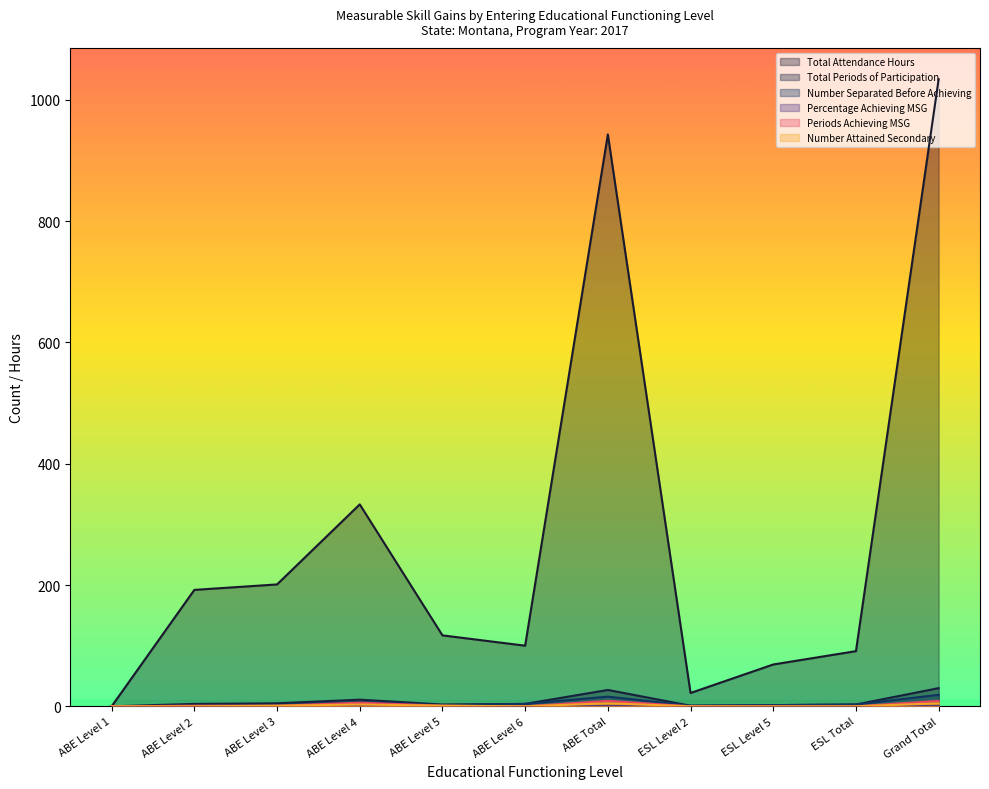

At ESL Level 5, list the series in order from largest to smallest.

Total Attendance Hours, Total Periods of Participation, Number Separated Before Achieving, Percentage Achieving MSG, Periods Achieving MSG, Number Attained Secondary